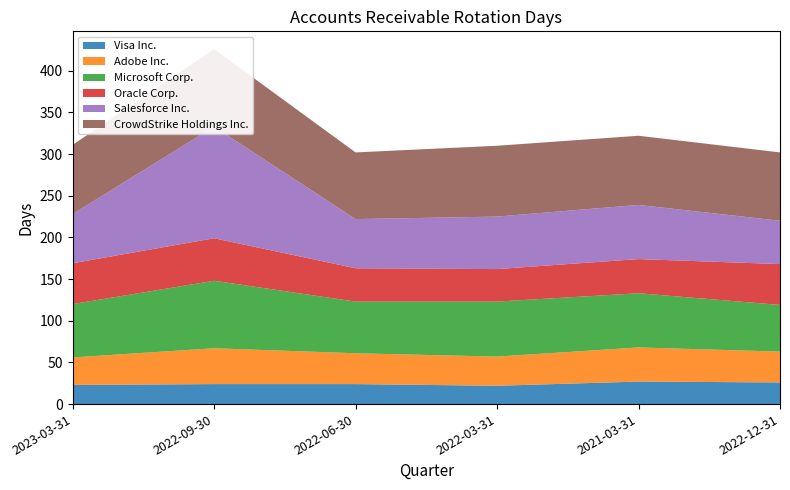

Reading right to left, list all the values displayed in this chart.

Visa Inc.: 26	27	22	24	24	23
Adobe Inc.: 37	41	35	37	43	33
Microsoft Corp.: 56	65	66	62	81	64
Oracle Corp.: 49	41	39	40	51	49
Salesforce Inc.: 52	65	63	59	134	59
CrowdStrike Holdings Inc.: 82	83	85	80	93	83